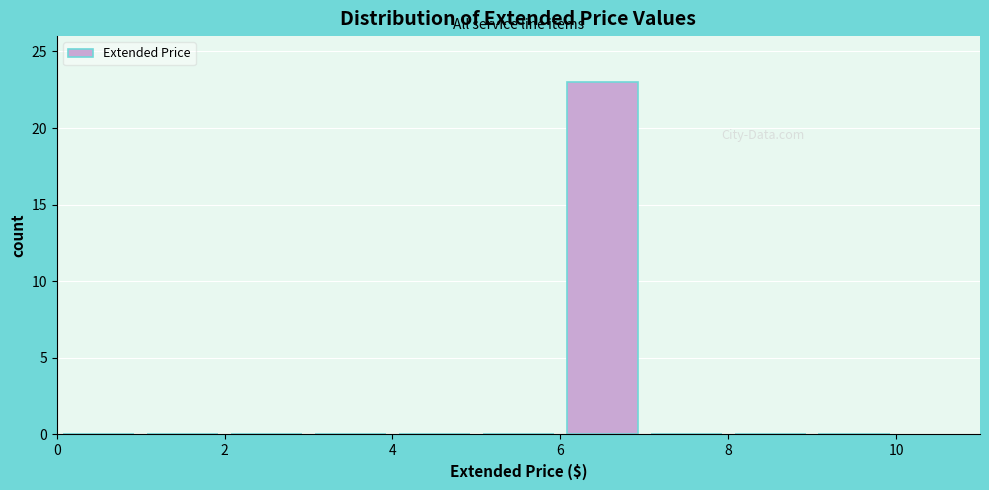

Reading left to right, list every bar in this chart as the range it spans on the x-axis followed by its height. The values are not printed on the chart, so give them approximately, as read against the axis.

0 to 1: 0
1 to 2: 0
2 to 3: 0
3 to 4: 0
4 to 5: 0
5 to 6: 0
6 to 7: 23
7 to 8: 0
8 to 9: 0
9 to 10: 0